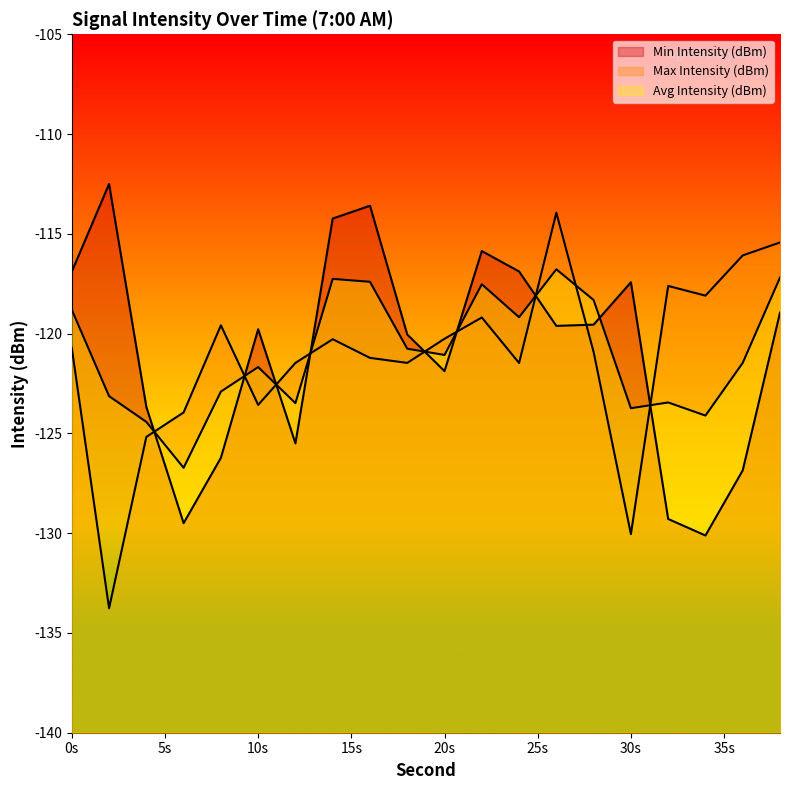

How many times do Avg Intensity (dBm) and Max Intensity (dBm) cross each other?

9